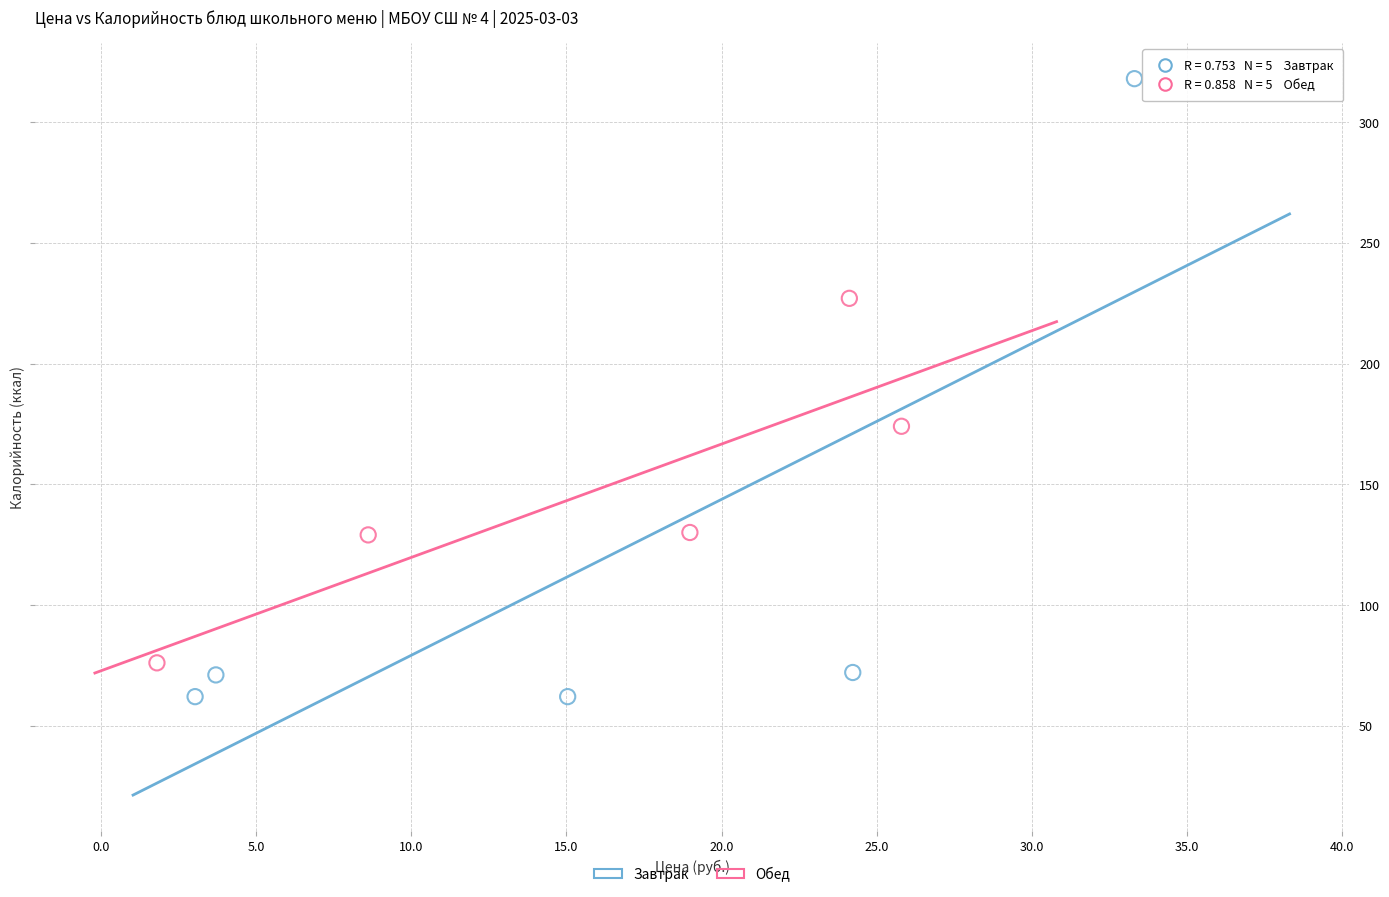

Which series contains the highest Y value?

Завтрак